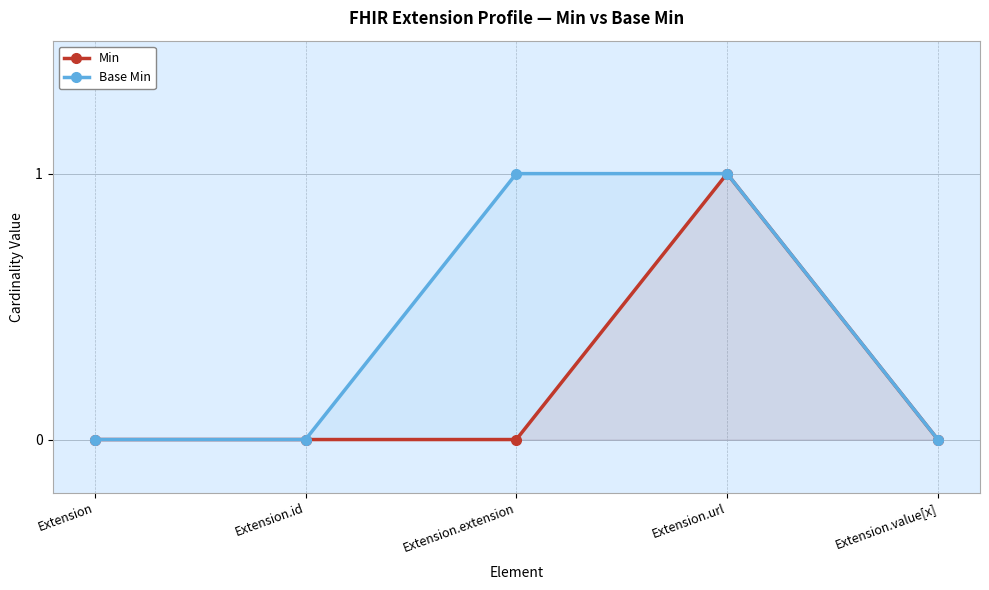

How many lines are shown in the chart?

2